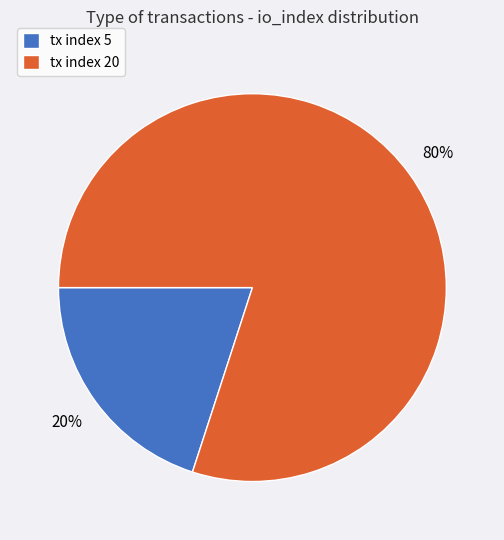

To the nearest percent, what portion does tx index 20 represent?

80%